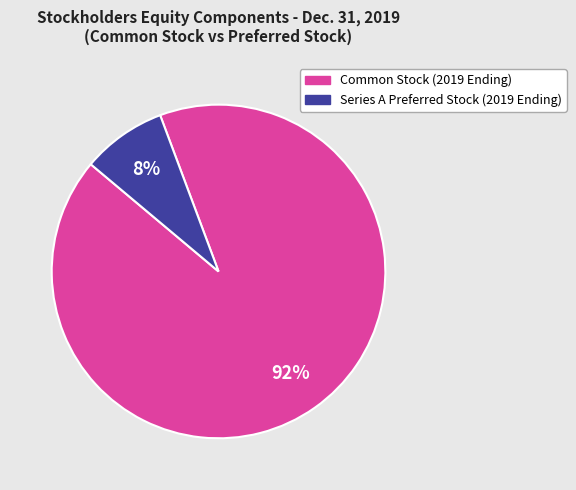

Which slice is the largest?

Common Stock (2019 Ending)